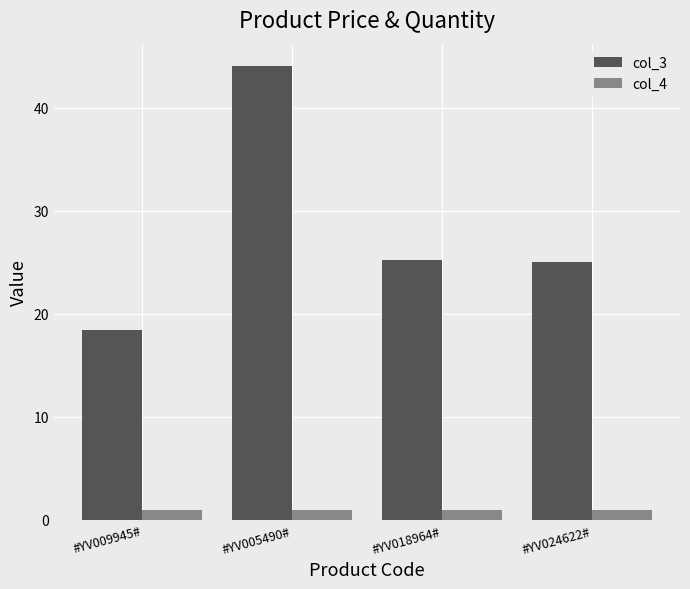

Reading right to left, list all the values displayed in this chart.

col_3: #YV024622#=25.0	#YV018964#=25.2	#YV005490#=44.0	#YV009945#=18.4
col_4: #YV024622#=1.0	#YV018964#=1.0	#YV005490#=1.0	#YV009945#=1.0